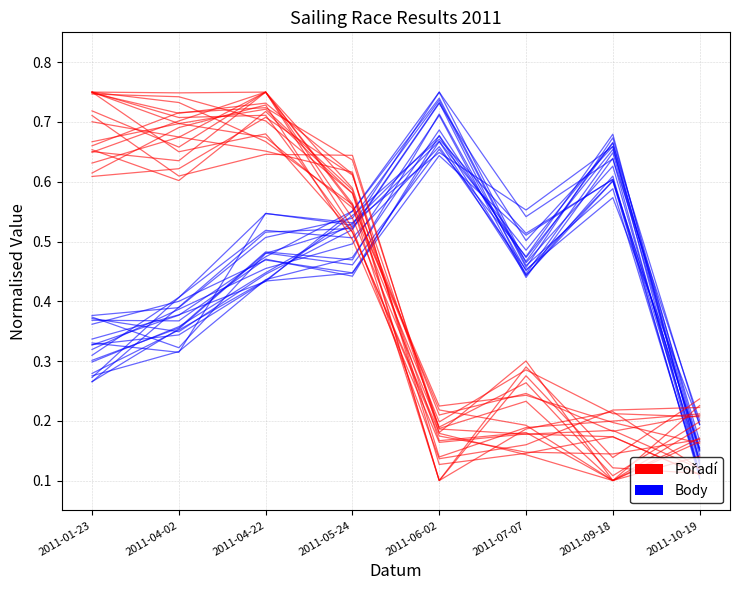

In Body, how many points are higher than both neighbors (excluding endpoints)?

3